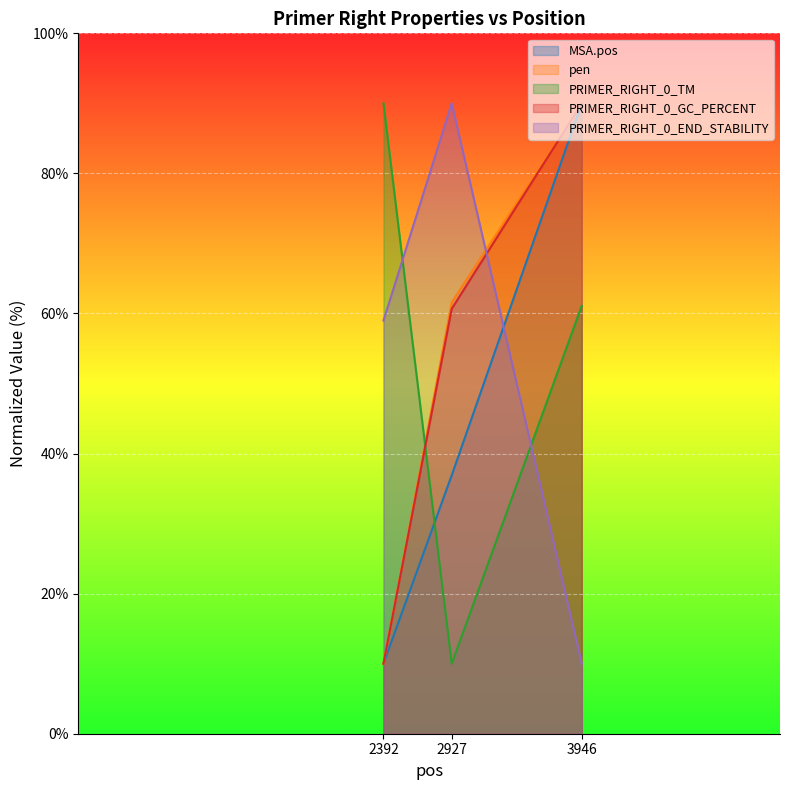

Rank the series at 2392 from lowest to highest value.

MSA.pos, pen, PRIMER_RIGHT_0_GC_PERCENT, PRIMER_RIGHT_0_END_STABILITY, PRIMER_RIGHT_0_TM